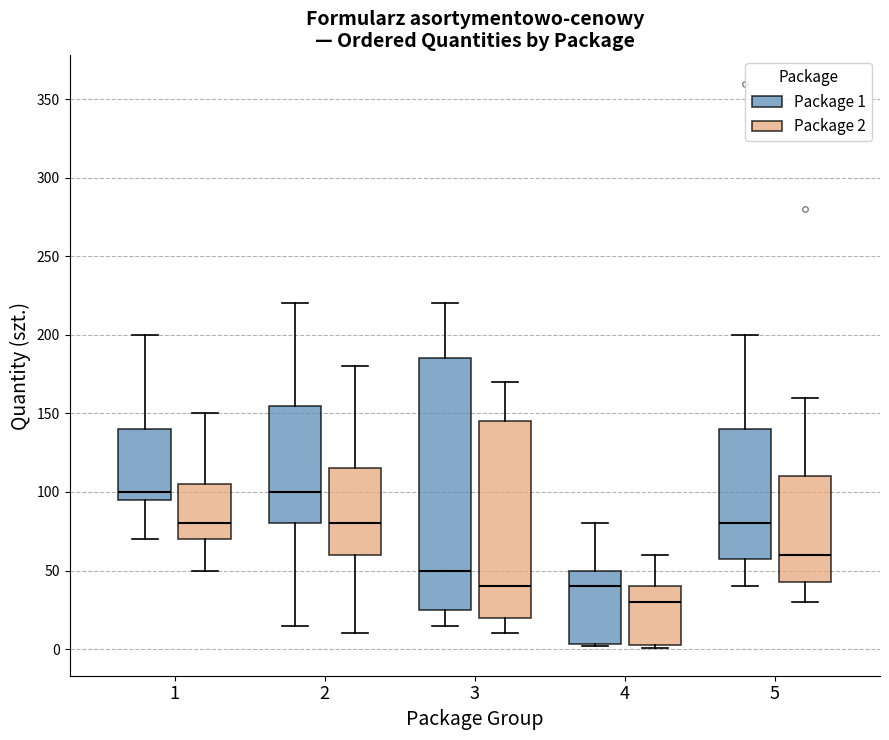

Which box has the lowest median line?

4 (Package 2)